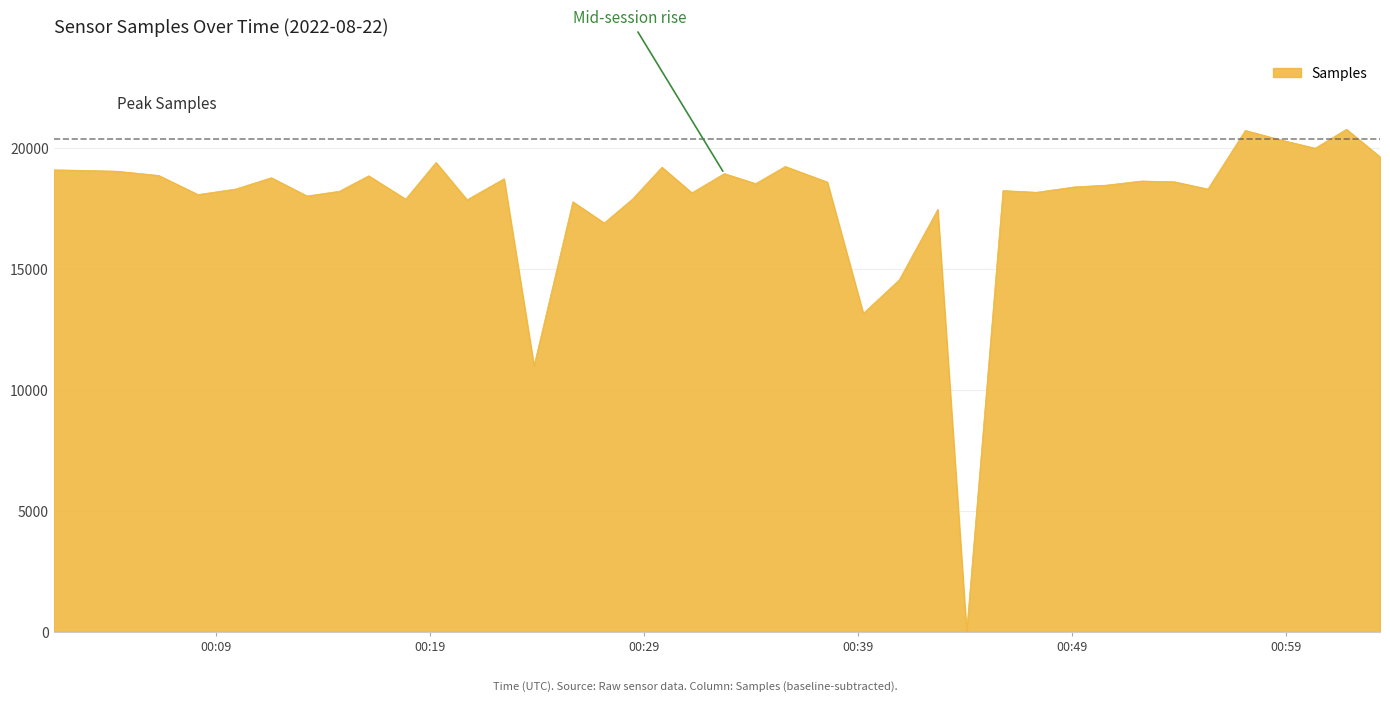

What is the difference between the maximum and minimum values?

20786